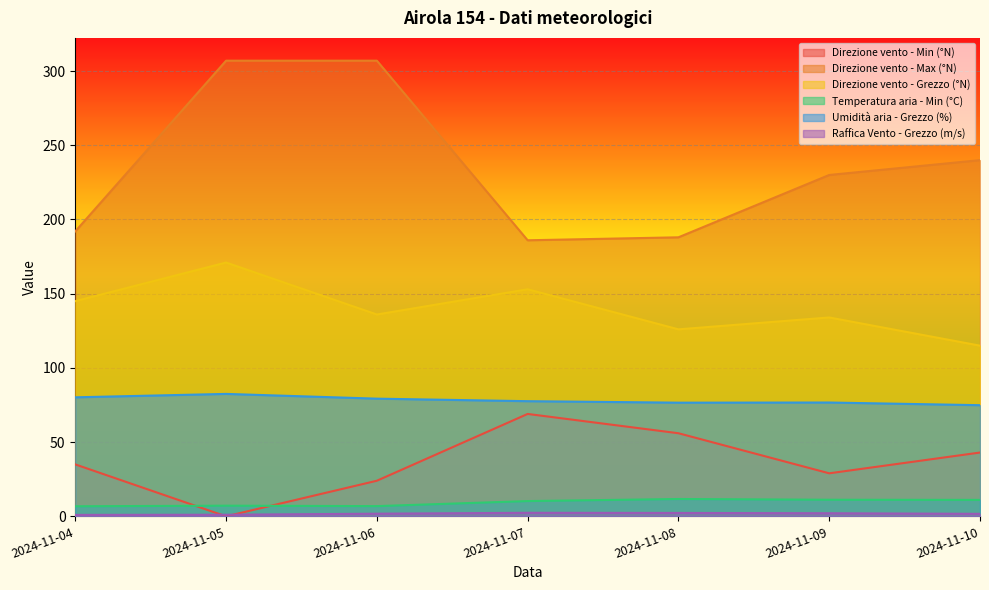

At which category does the chart reach its peak across all series?

2024-11-05